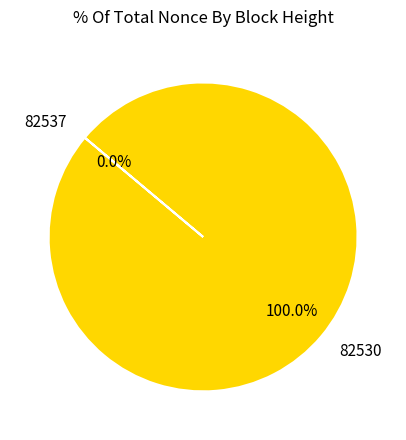

To the nearest percent, what portion does 82530 represent?

100%